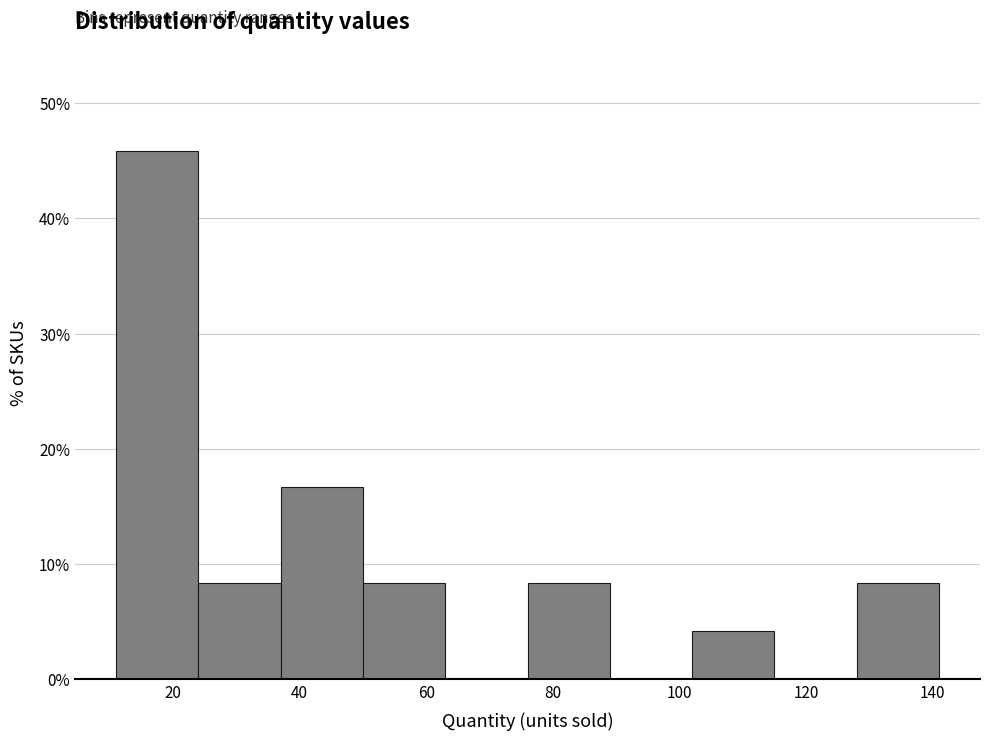

Which range on the x-axis has the tallest bar?

11 to 24